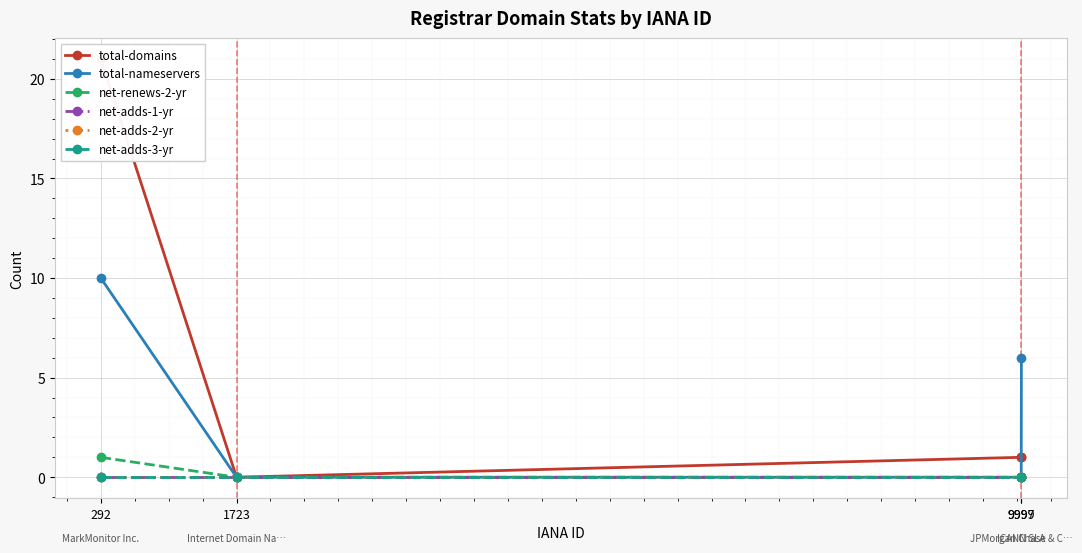

What are all the series names shown in the legend?

total-domains, total-nameservers, net-renews-2-yr, net-adds-1-yr, net-adds-2-yr, net-adds-3-yr